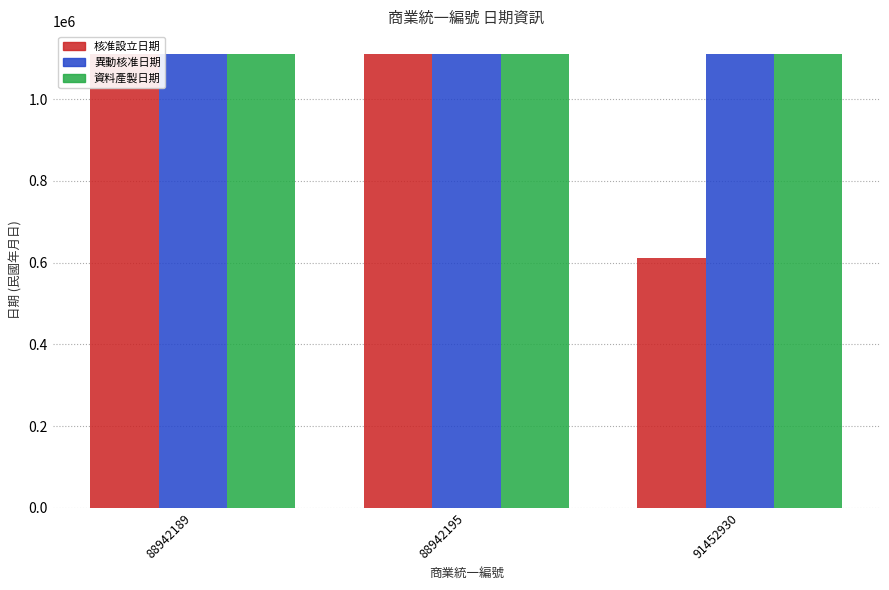

Which category has the lowest value across all series?

91452930